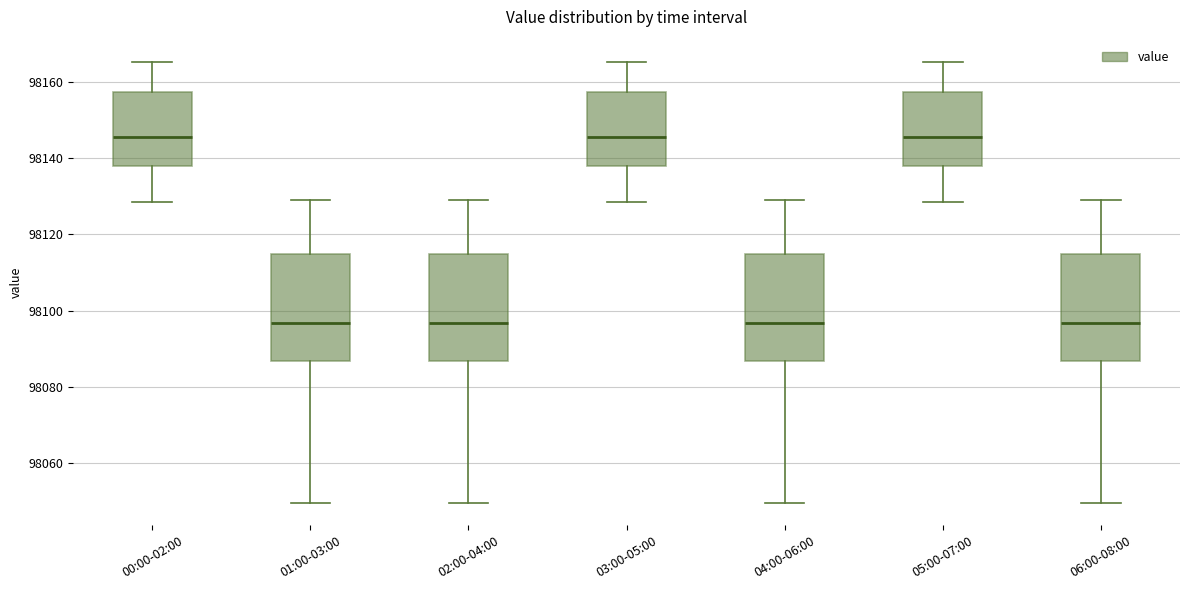

Reading left to right, read every box against the y-axis: the position of its median line, the range the box covers, and the ends of its whiskers. The values are not printed on the chart, so give them approximately, as read against the axis.

00:00-02:00: median 98146, box 98138 to 98158, whiskers 98128 to 98166
01:00-03:00: median 98096, box 98086 to 98114, whiskers 98050 to 98128
02:00-04:00: median 98096, box 98086 to 98114, whiskers 98050 to 98128
03:00-05:00: median 98146, box 98138 to 98158, whiskers 98128 to 98166
04:00-06:00: median 98096, box 98086 to 98114, whiskers 98050 to 98128
05:00-07:00: median 98146, box 98138 to 98158, whiskers 98128 to 98166
06:00-08:00: median 98096, box 98086 to 98114, whiskers 98050 to 98128